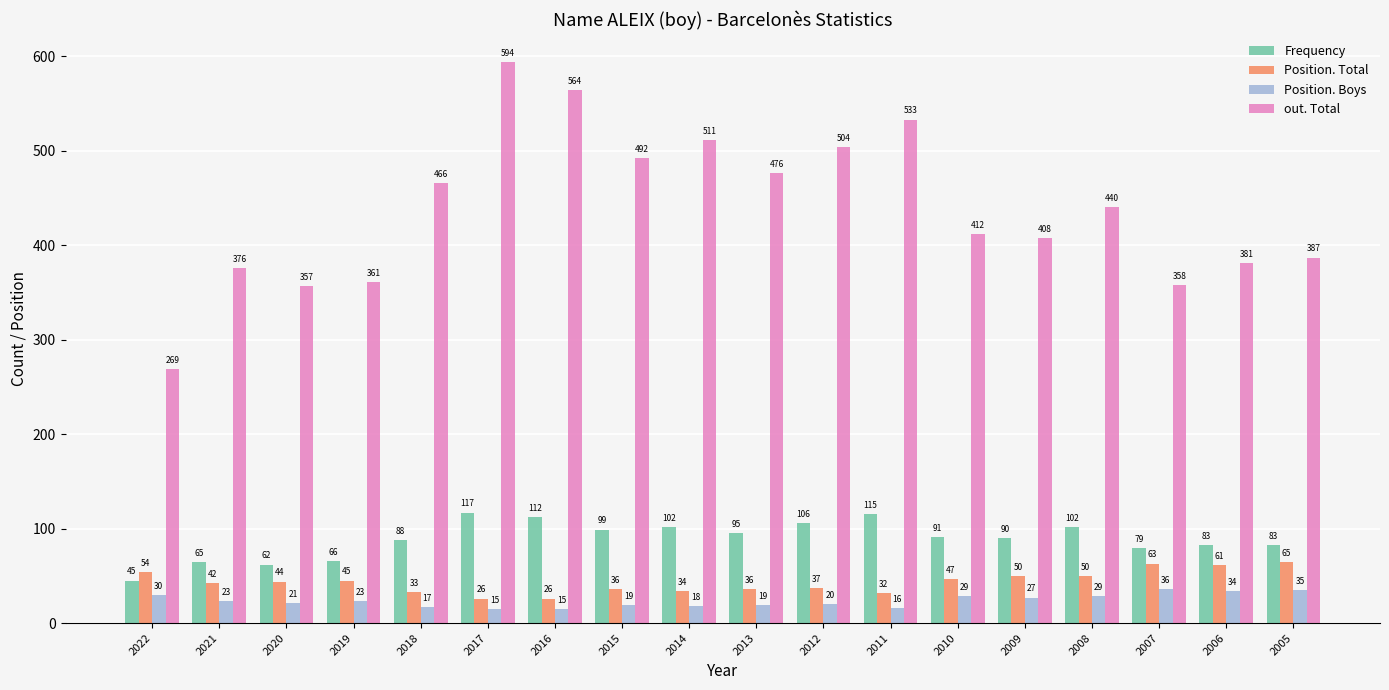

How many bars are there in total?

72